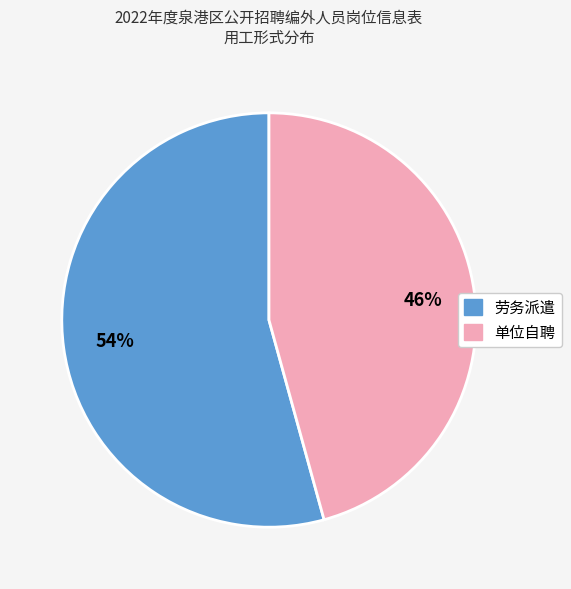

To the nearest percent, what is the combined percentage of 劳务派遣 and 单位自聘?

100%